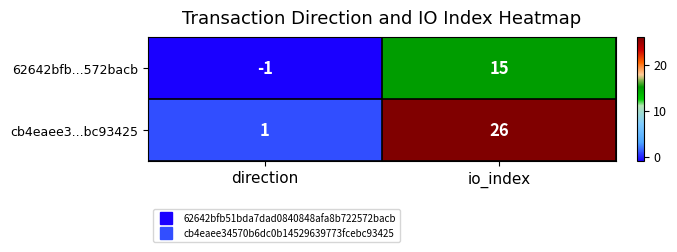

Rank the series by their average value, from lowest to highest.

62642bfb...572bacb, cb4eaee3...bc93425